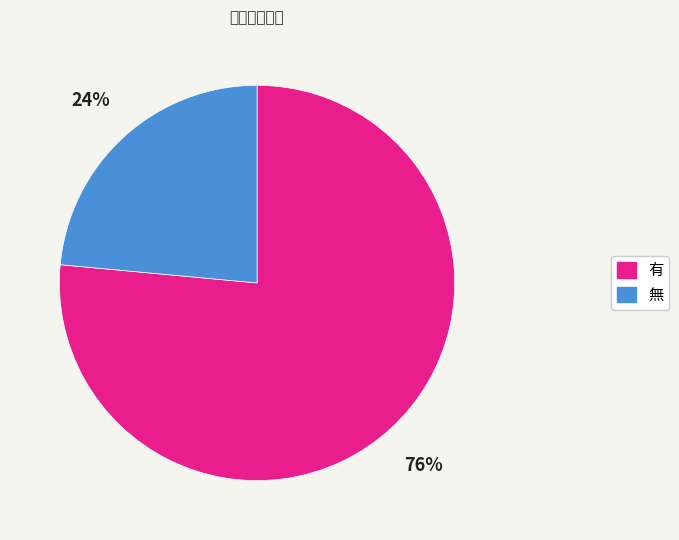

How many segments does this pie chart have?

2